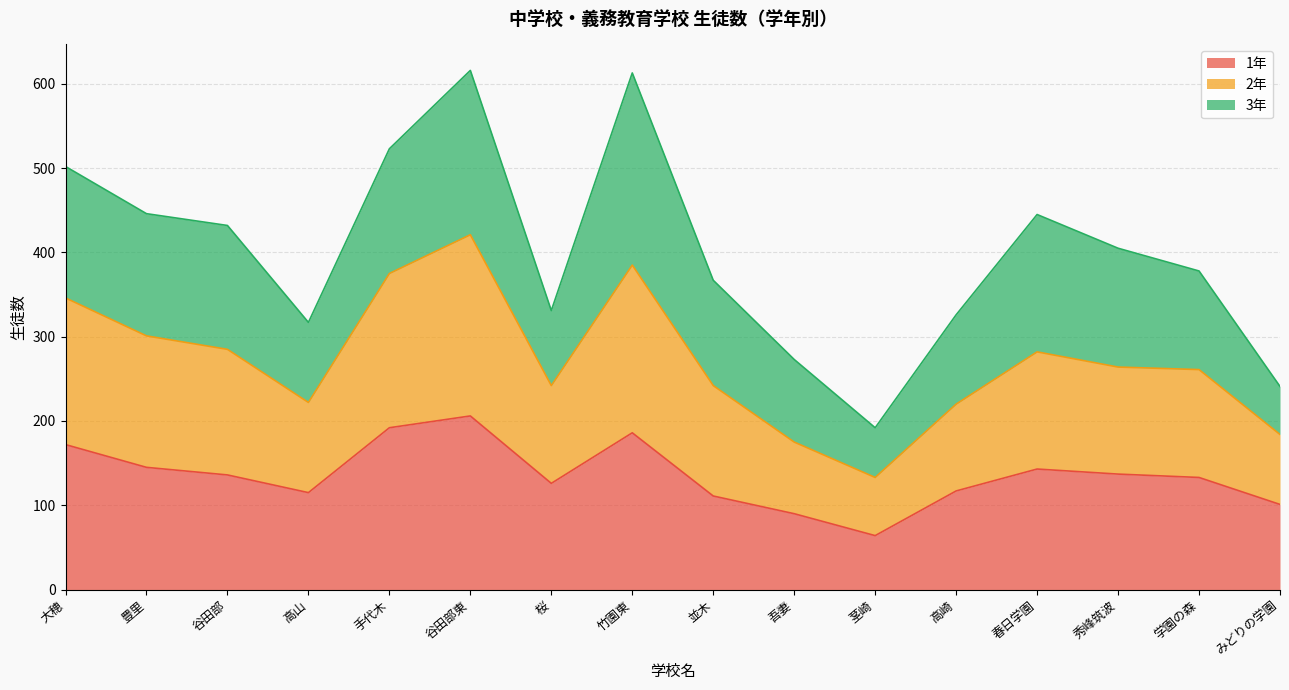

What is the label of the 9th point from the left?

並木